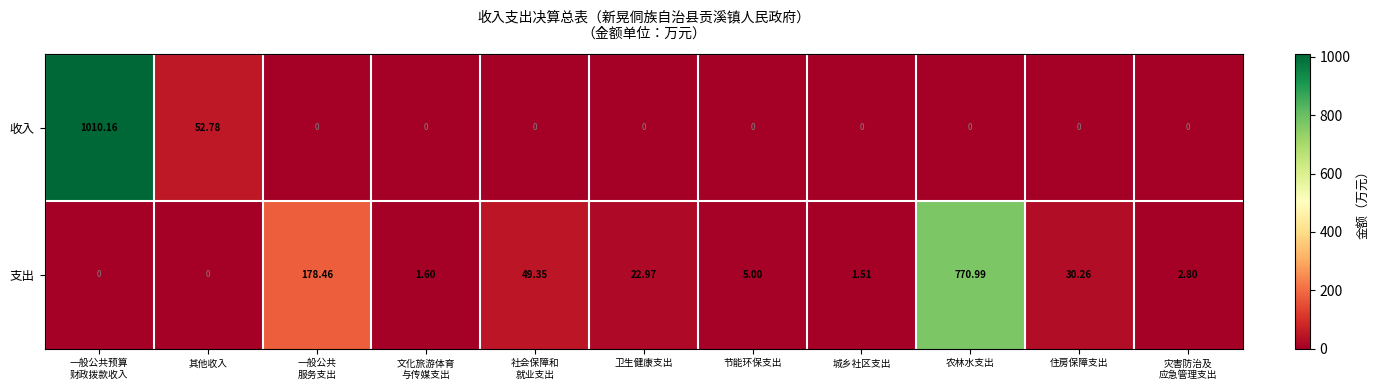

At which label does 支出 reach its peak?

农林水支出